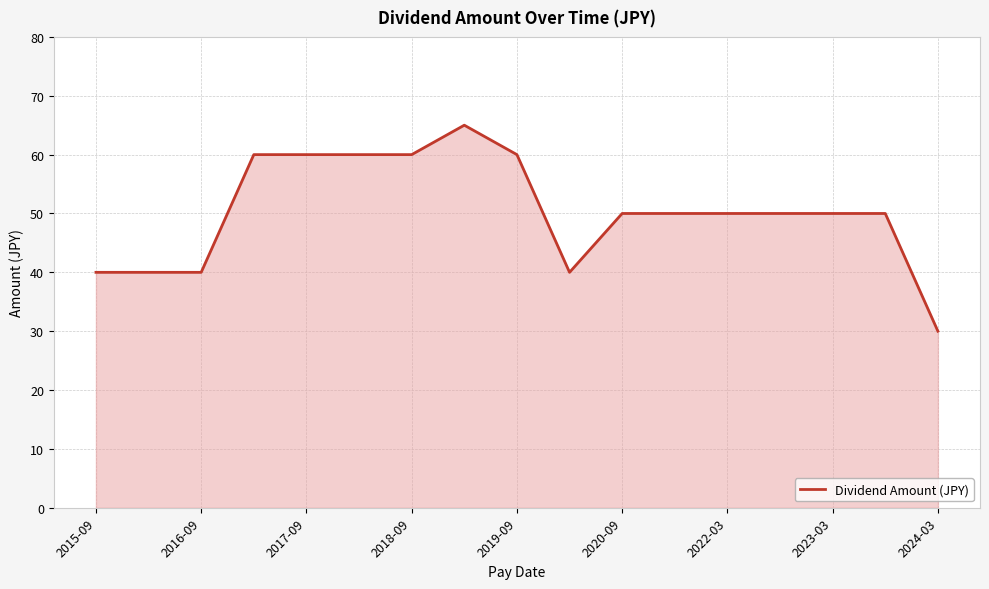

Count the values in the range 40 to 60.

15